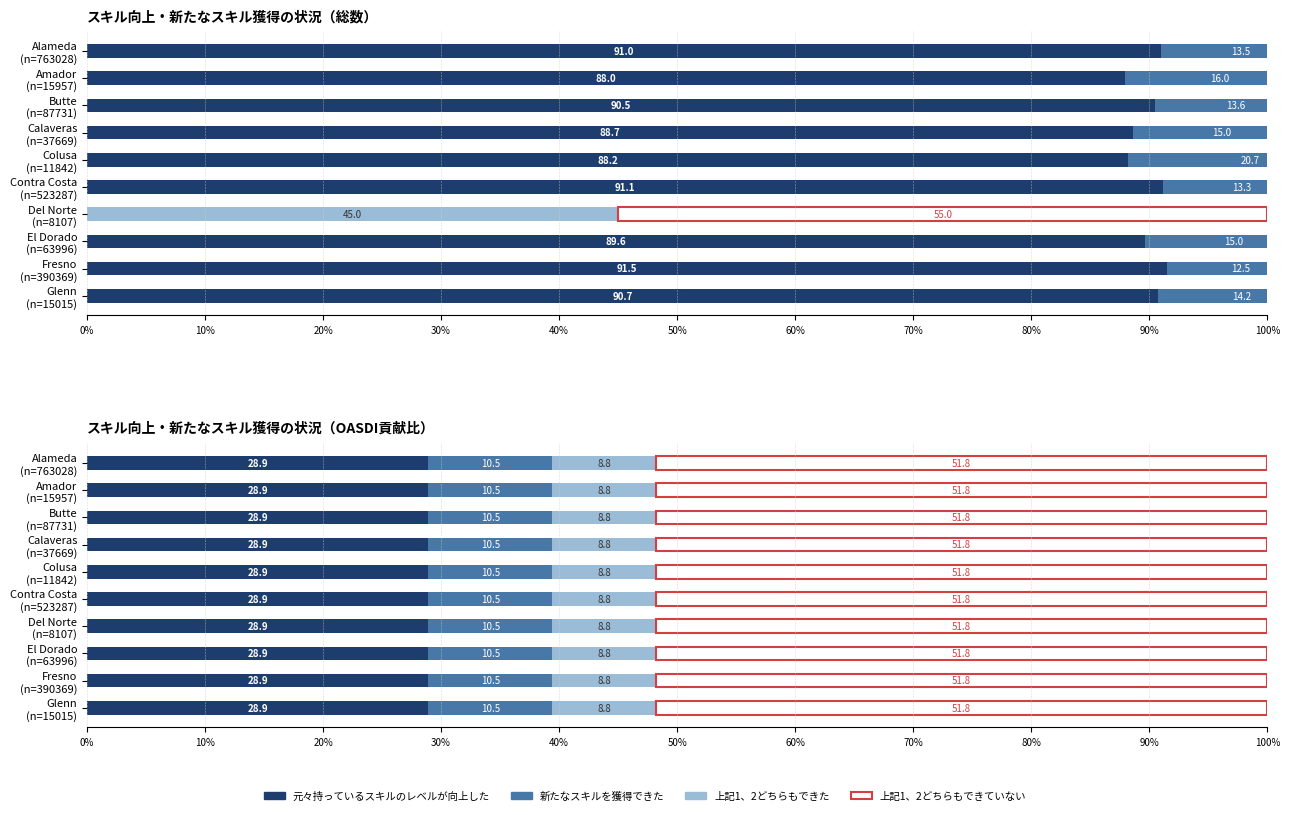

The 元々持っているスキルのレベルが向上した series shows 39.1 at Fresno (n=390369). True or false?

False